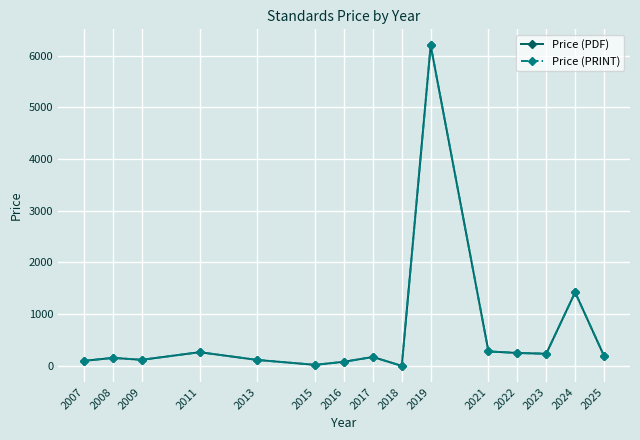

Does the chart have visible grid lines?

Yes